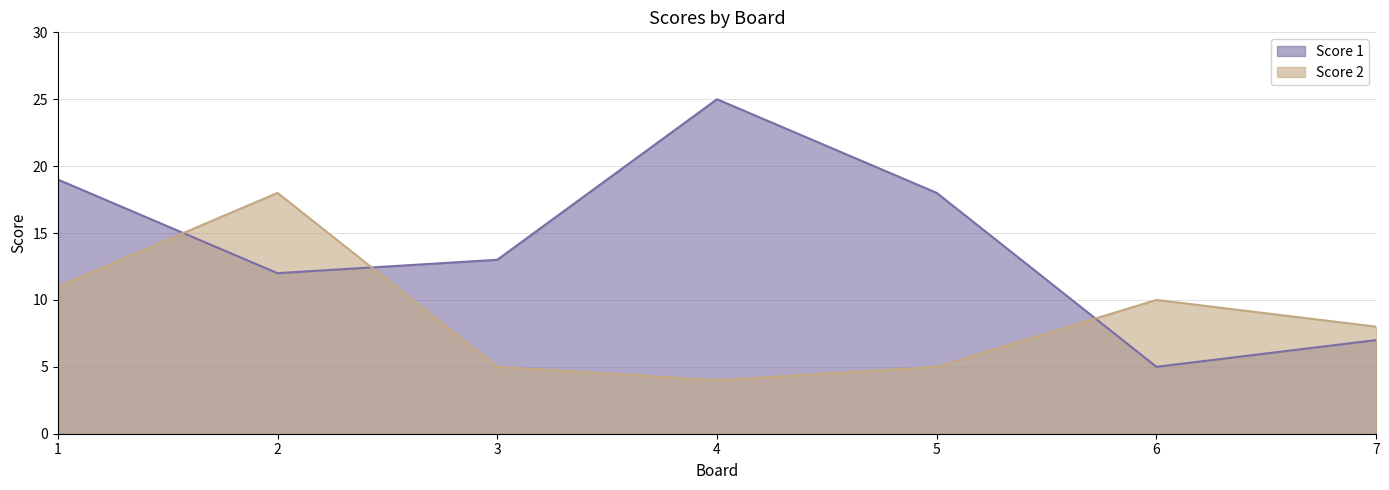

What are all the series names shown in the legend?

Score 1, Score 2